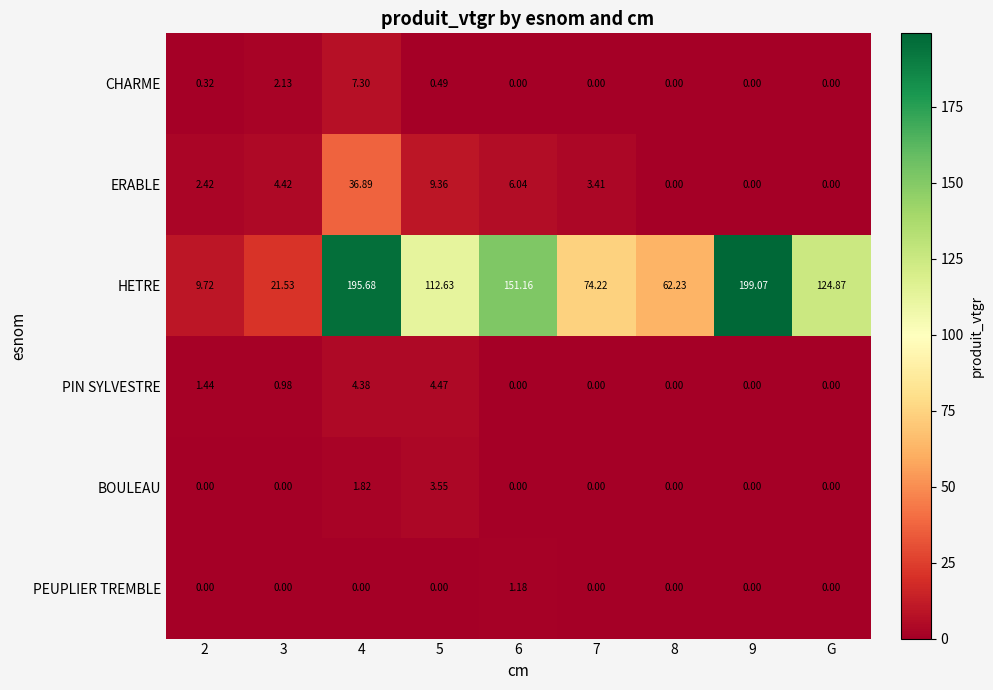

At which category is the sum across all series the highest?

4